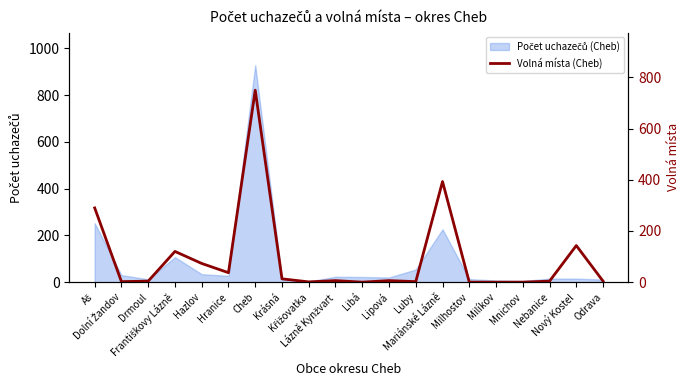

How many interior local peaks (higher than both neighbors) does the data have?

6